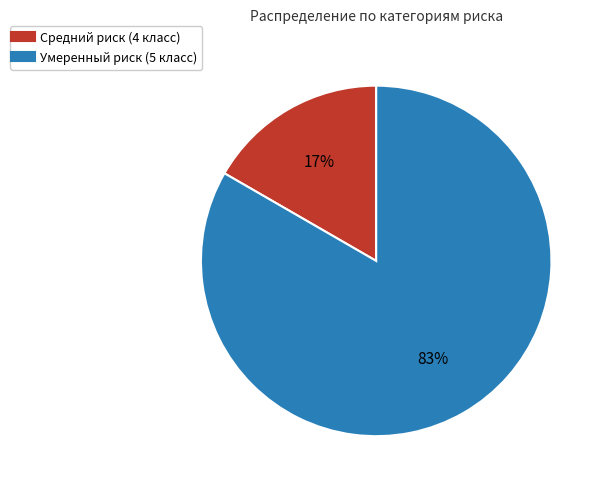

What percentage is the Средний риск (4 класс) slice, to the nearest percent?

17%